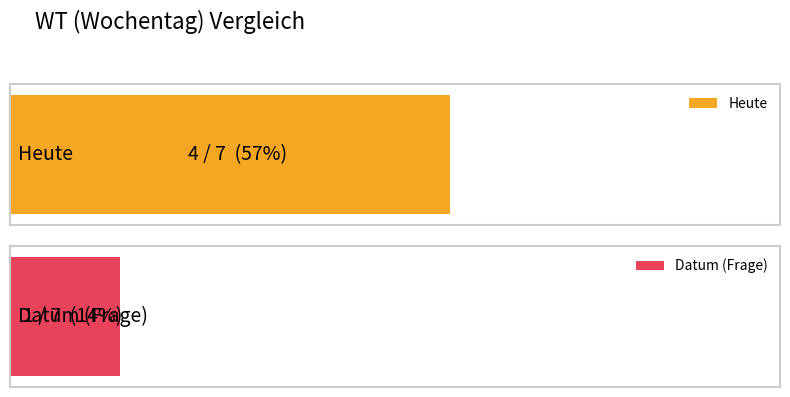

The value at Heute is 4. True or false?

True